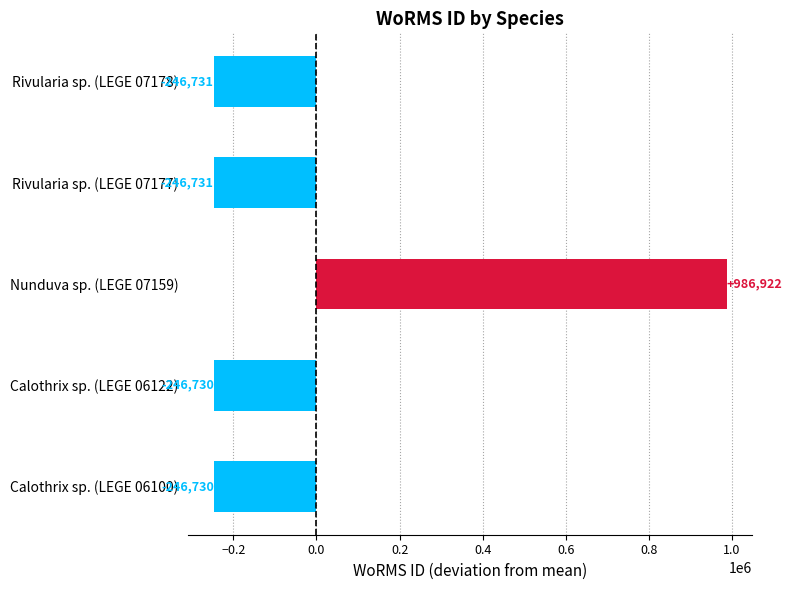

Is it true that the value at Calothrix sp. (LEGE 06100) is -246730?

True